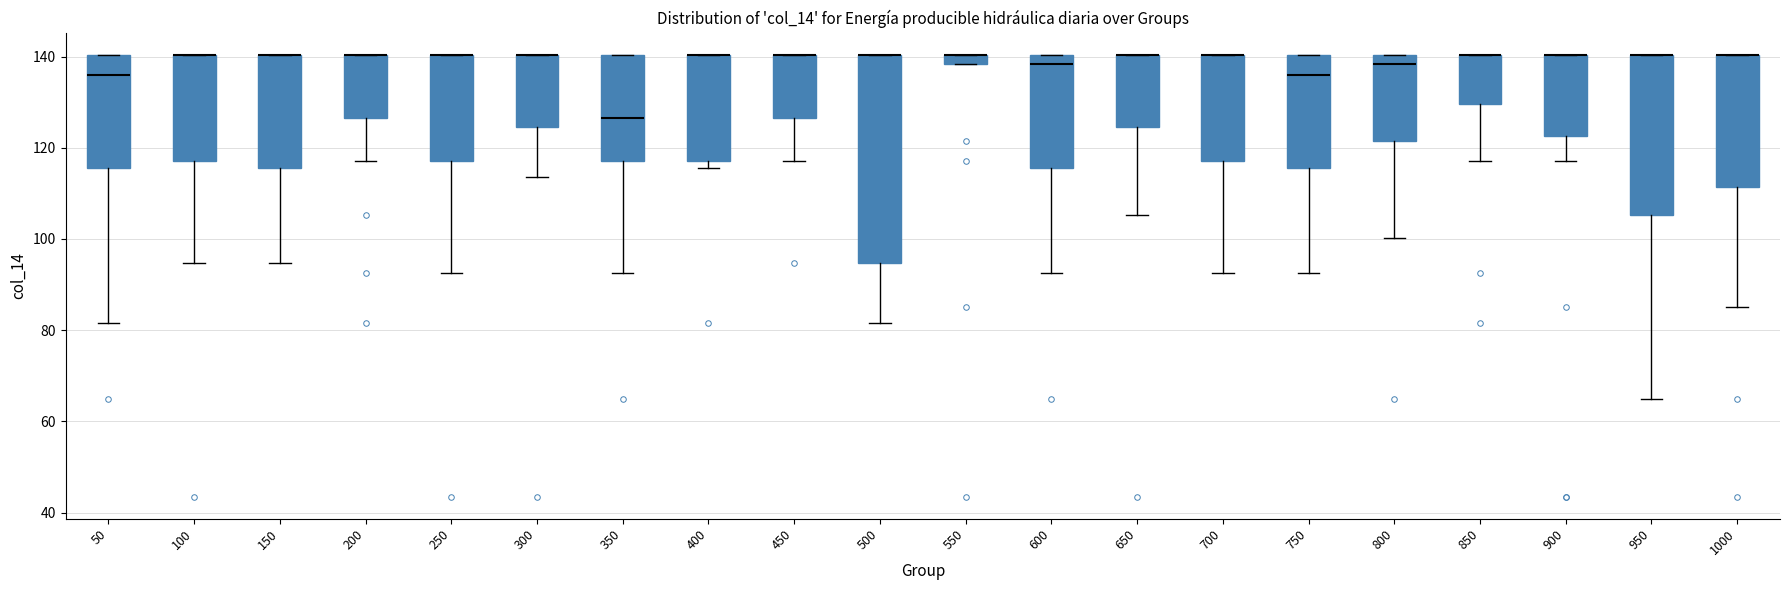

Where is the lower edge of the box at x = 150 on the y-axis? The values are not printed on the chart, so give them approximately, as read against the axis.

116